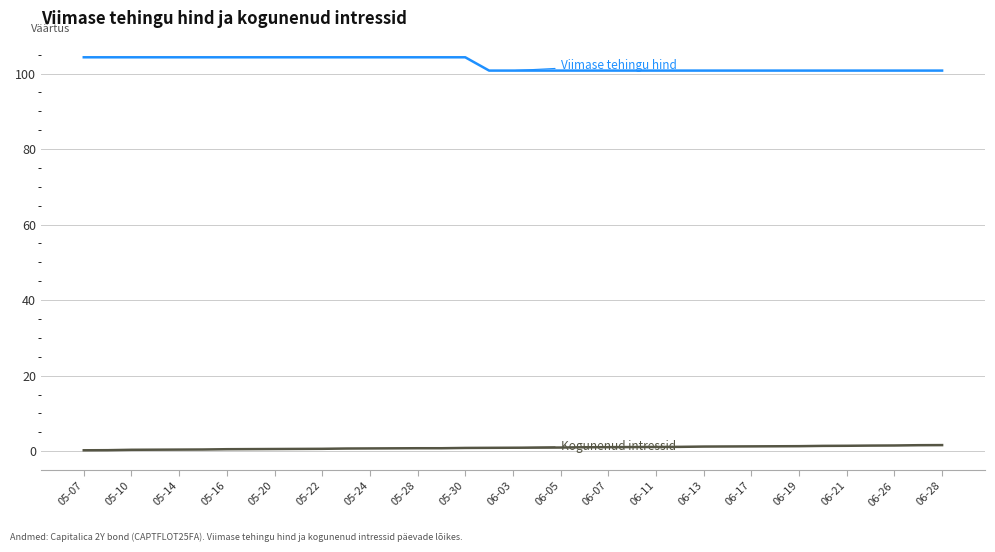

What is the greatest value displayed?

104.3